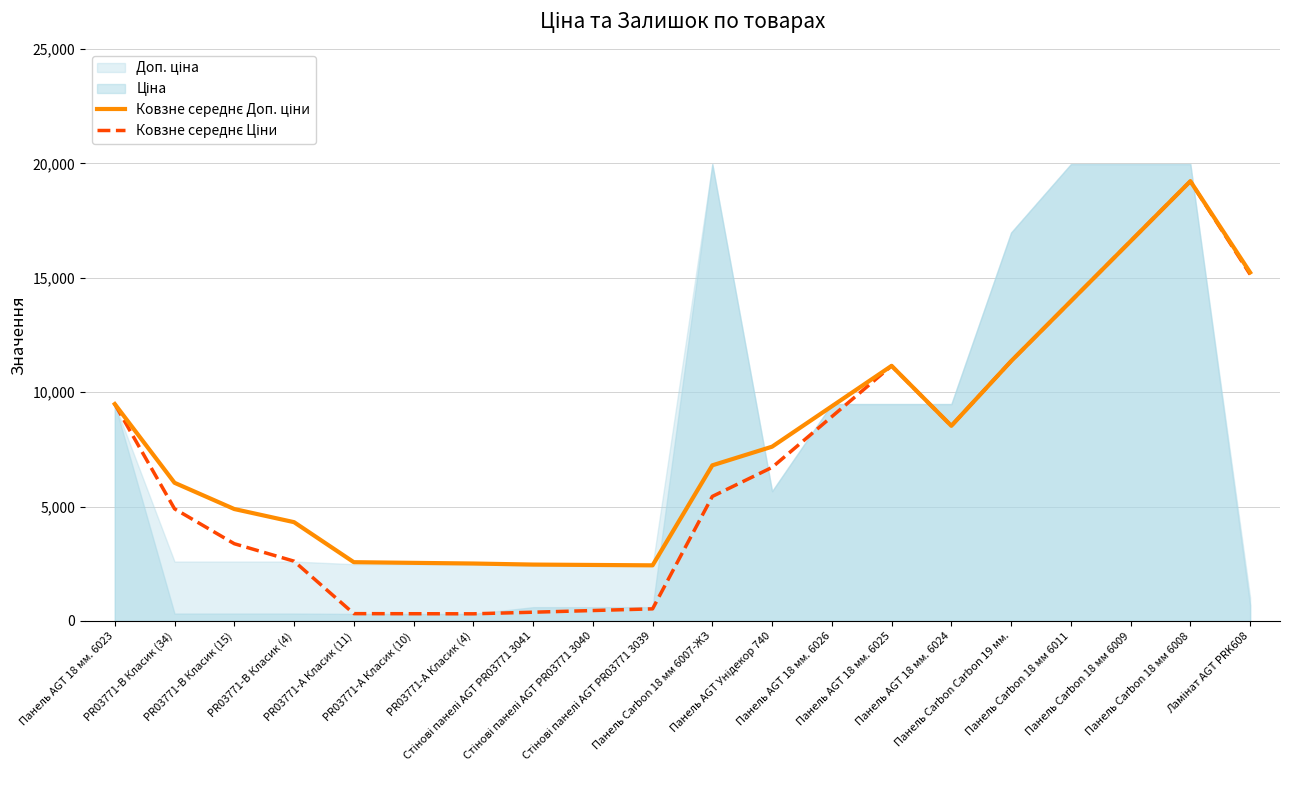

At which category is the sum across all series the highest?

Панель Carbon 18 мм 6008